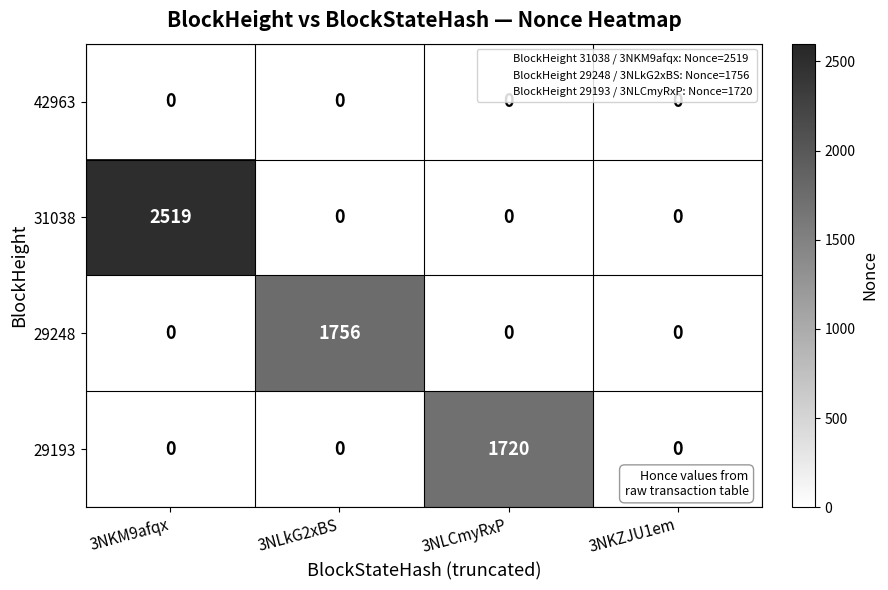

At which category is the sum across all series the highest?

3NKM9afqx